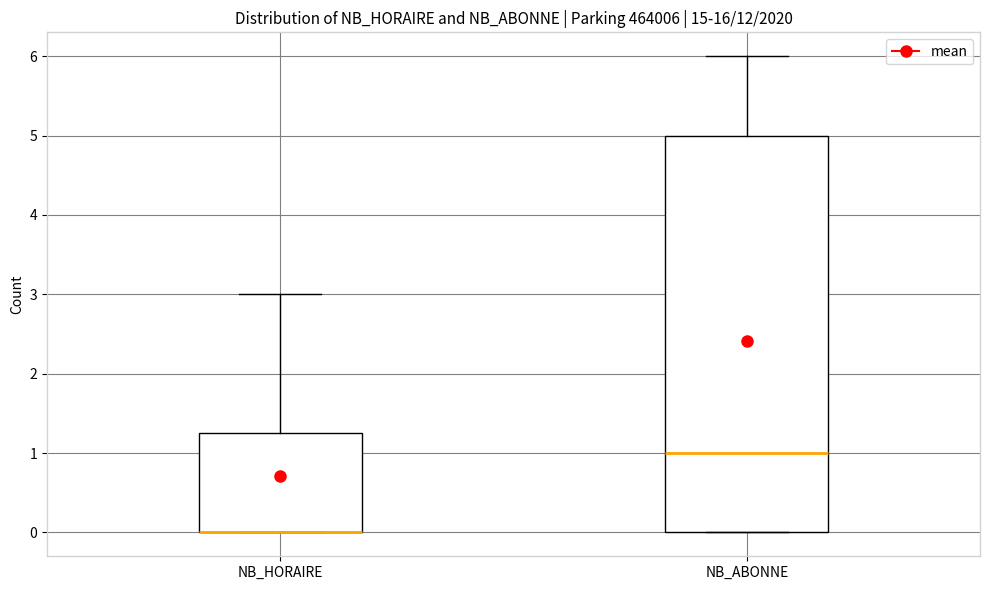

Reading left to right, transcribe this box plot: for each box, give where its median line is, the range the box spans, and where its two whiskers end, as read against the y-axis. The values are not printed on the chart, so give them approximately, as read against the axis.

NB_HORAIRE: median 0.0 (drawn on the box's lower edge), box 0.0 to 1.3, whiskers 0.0 to 3.0
NB_ABONNE: median 1.0, box 0.0 to 5.0, whiskers 0.0 to 6.0